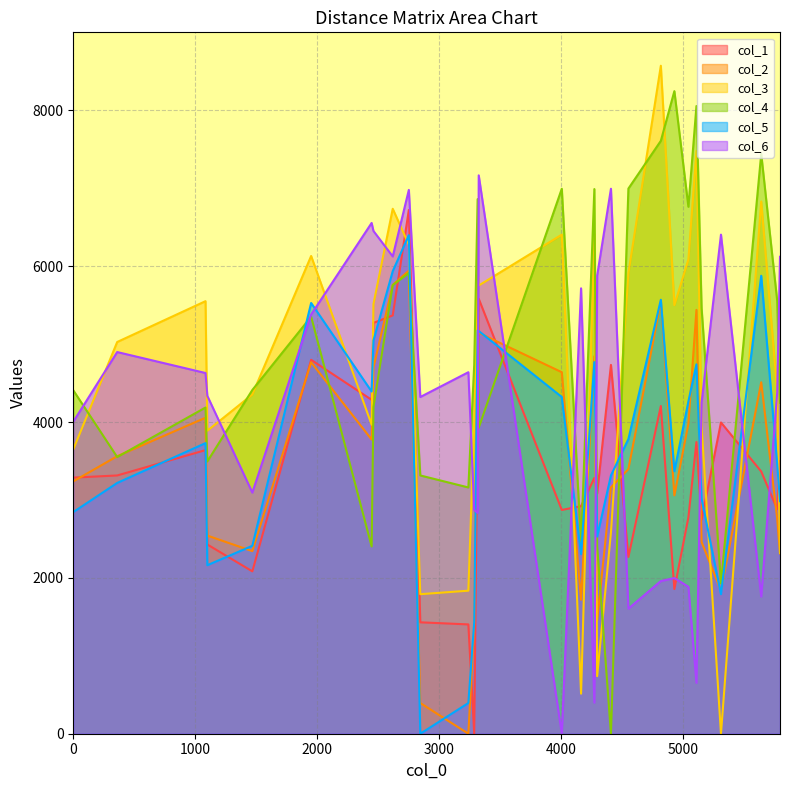

Rank the series at 3324 from lowest to highest value.

col_4, col_2, col_5, col_1, col_3, col_6